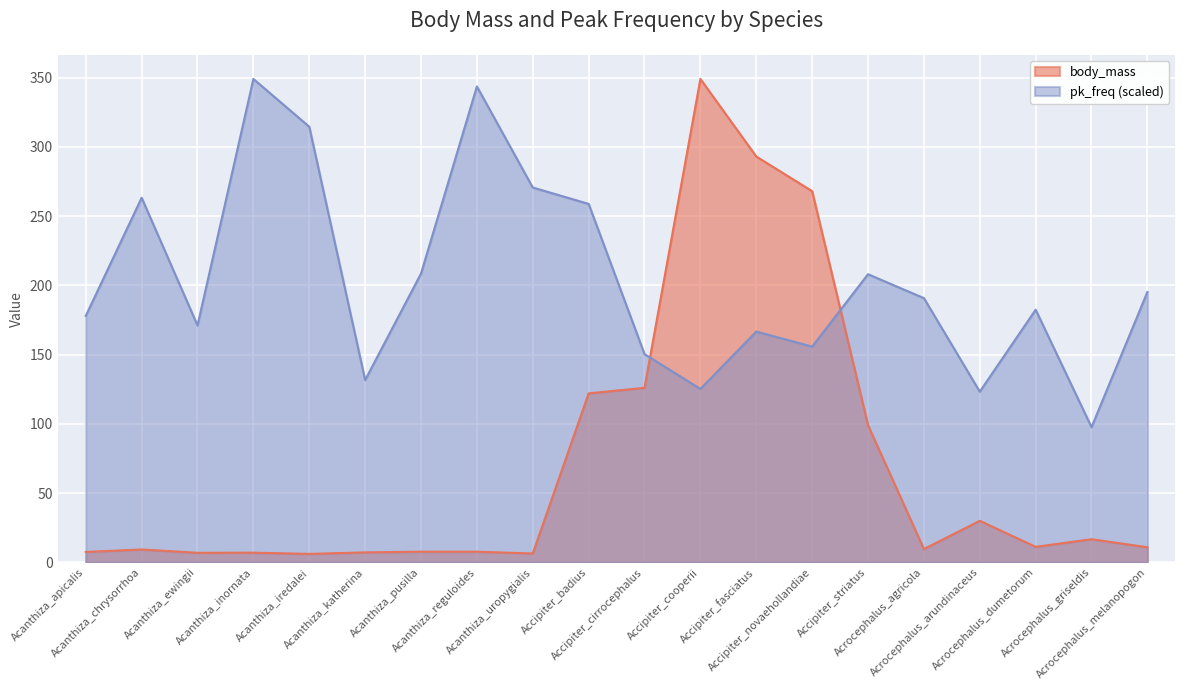

True or false: body_mass has a value of 10.9 at Acrocephalus_melanopogon.

True